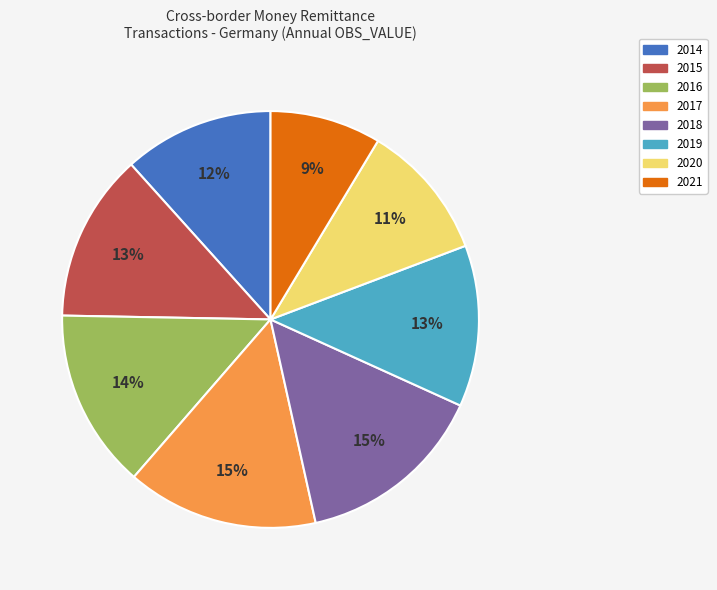

Which has a higher value, 2017 or 2020?

2017